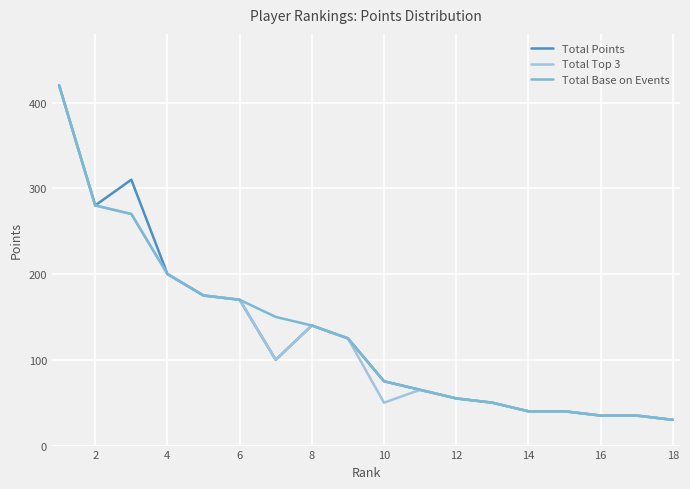

What is the highest value of the Total Top 3 series?

420